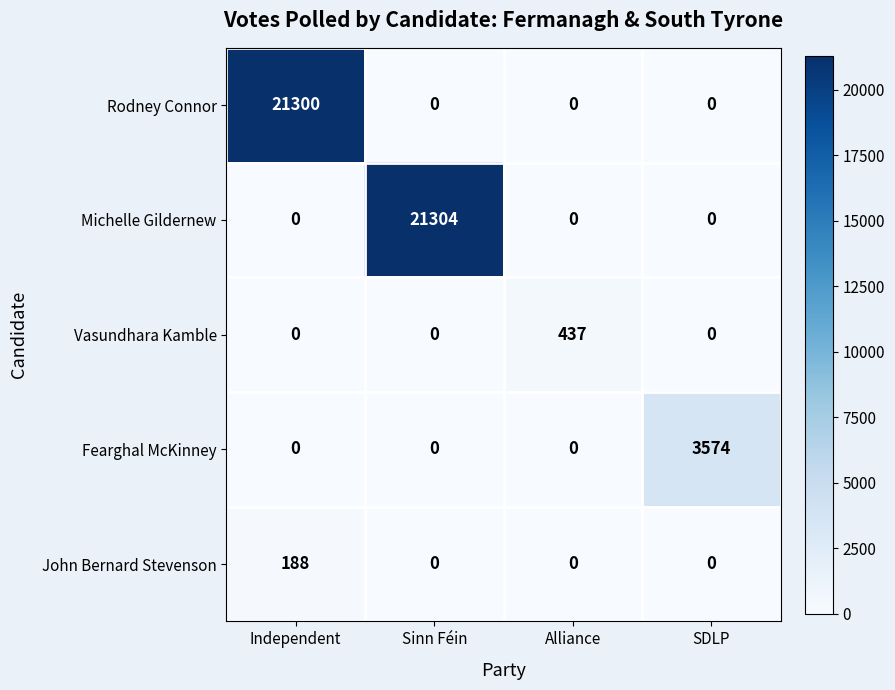

Reading right to left, transcribe all the data shown in this chart.

Rodney Connor: 0	0	0	21300
Michelle Gildernew: 0	0	21304	0
Vasundhara Kamble: 0	437	0	0
Fearghal McKinney: 3574	0	0	0
John Bernard Stevenson: 0	0	0	188